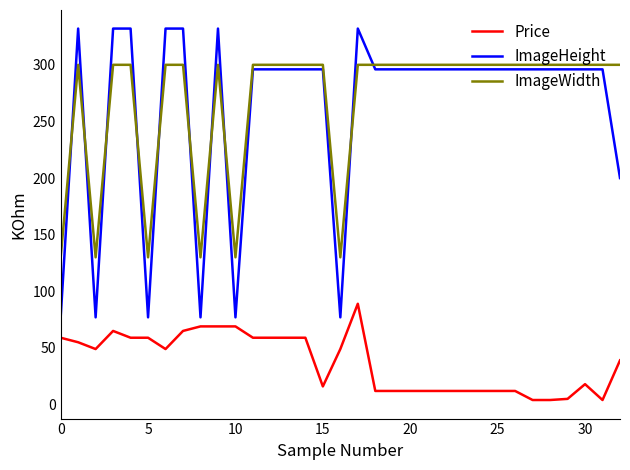

How many lines are shown in the chart?

3